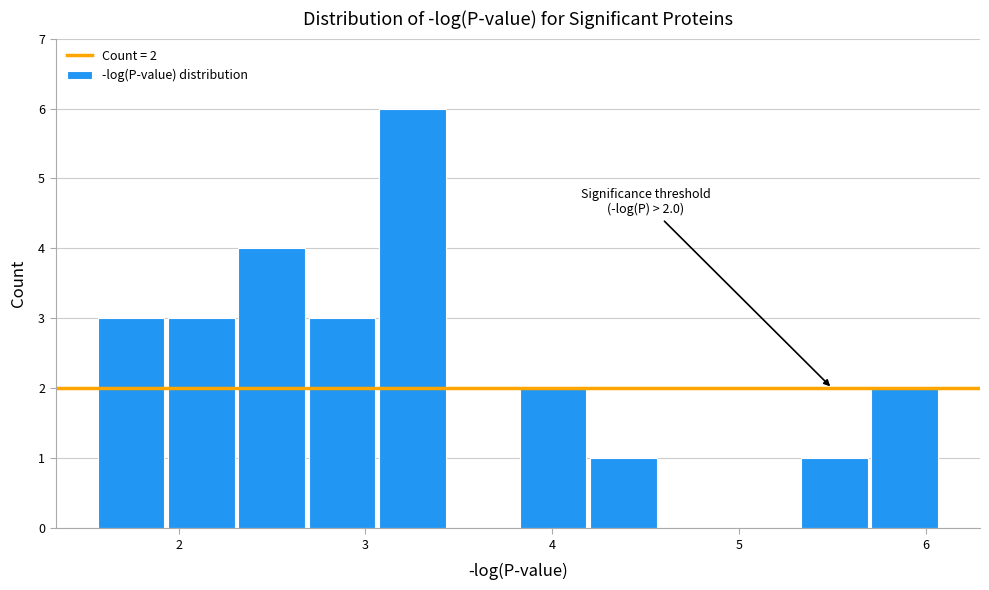

Around what value on the x-axis is the tallest bar? Give the approximate position of its centre, as read against the axis.

3.3